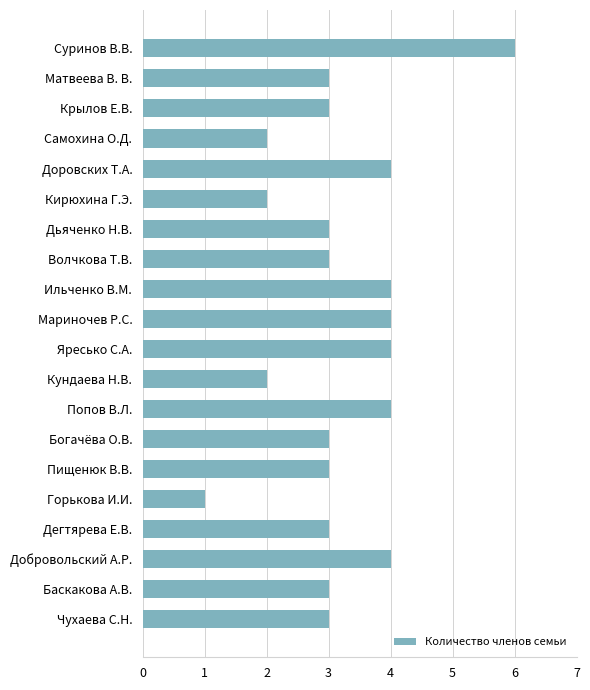

At which category does the chart reach its peak across all series?

Суринов В.В.